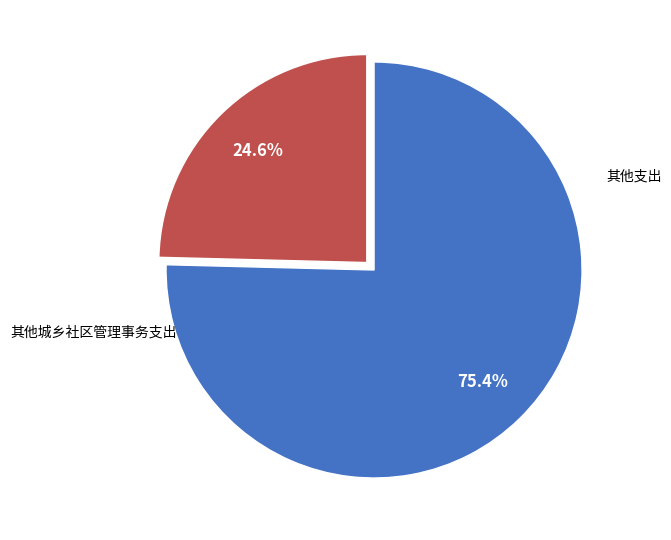

Does any single category account for the majority?

Yes